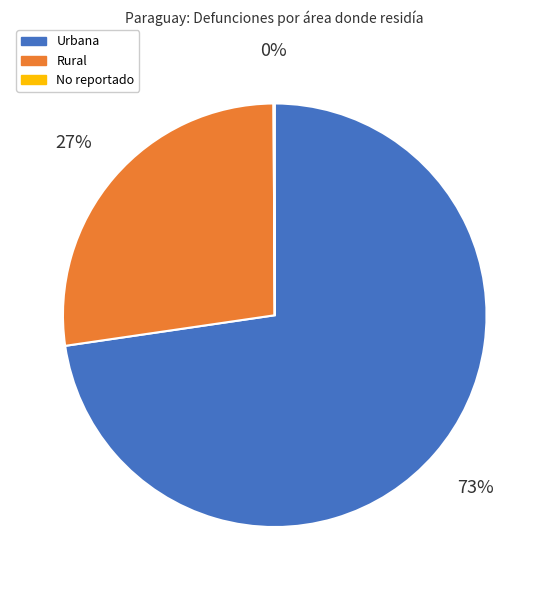

The Rural slice represents 22% of the pie. True or false?

False